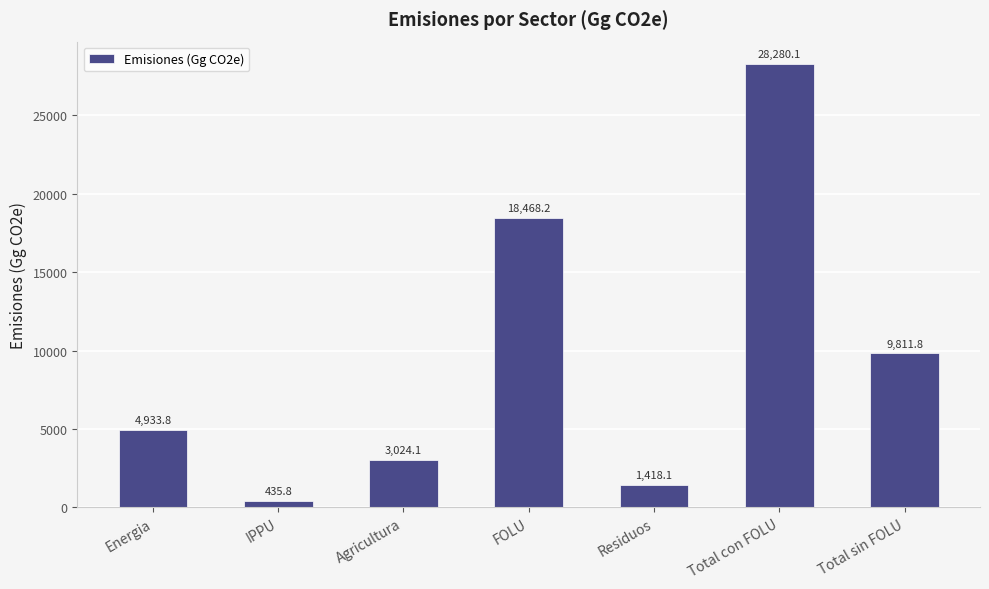

What is the difference between the values at Energia and Total sin FOLU?

4878.0